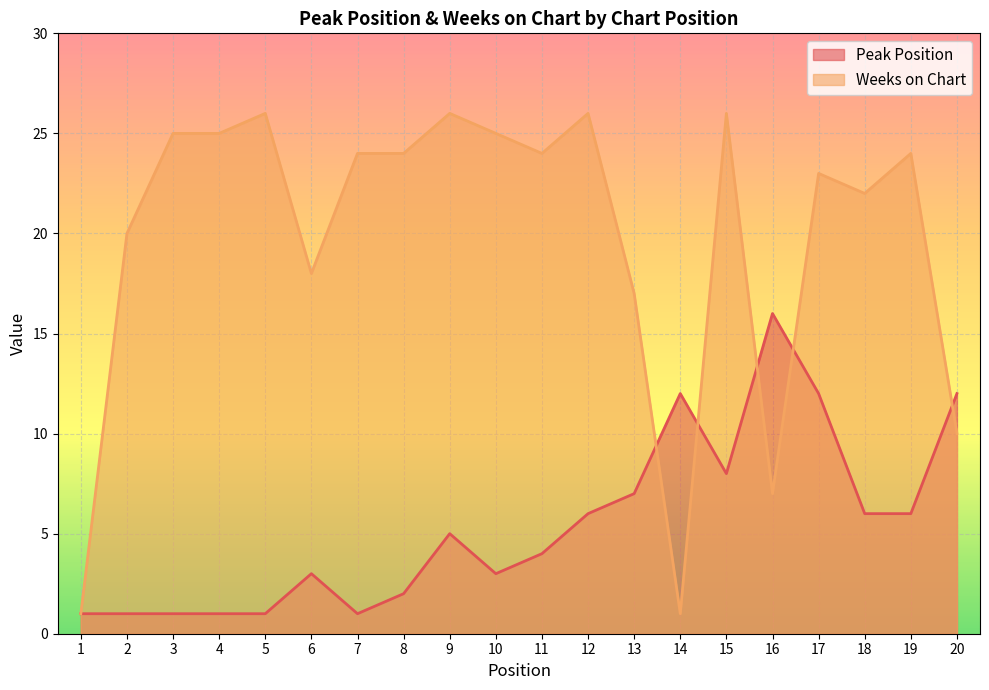

At 12, list the series in order from largest to smallest.

Weeks on Chart, Peak Position